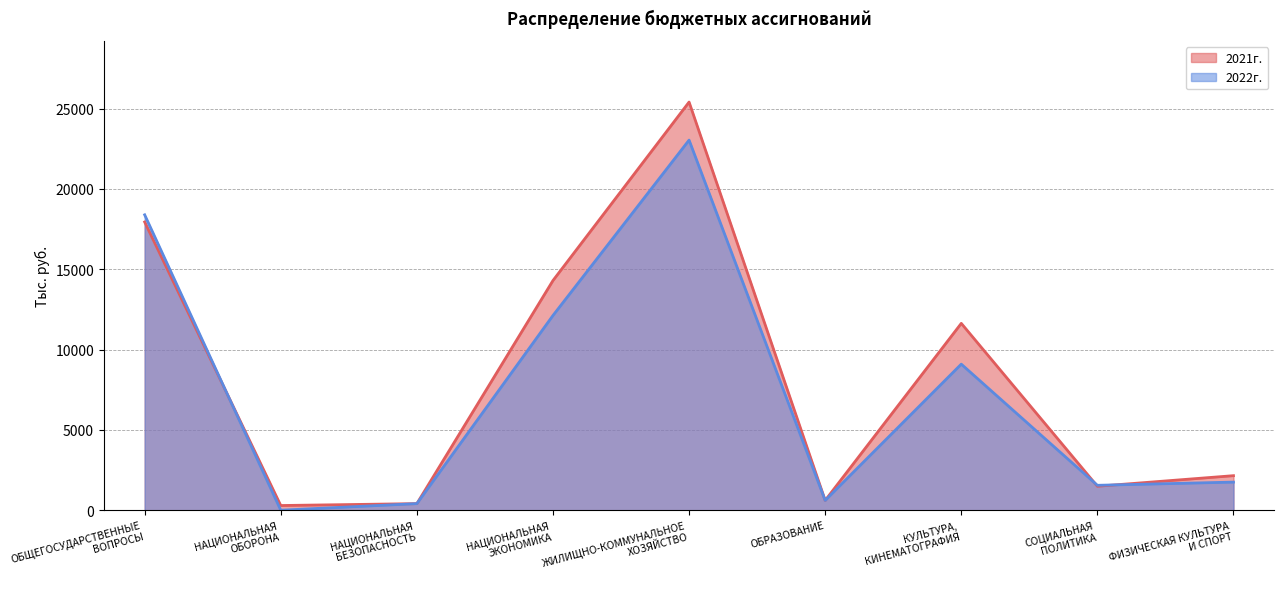

What is the sum of the 2021г. values at НАЦИОНАЛЬНАЯ
ОБОРОНА and КУЛЬТУРА,
КИНЕМАТОГРАФИЯ?

11922.1